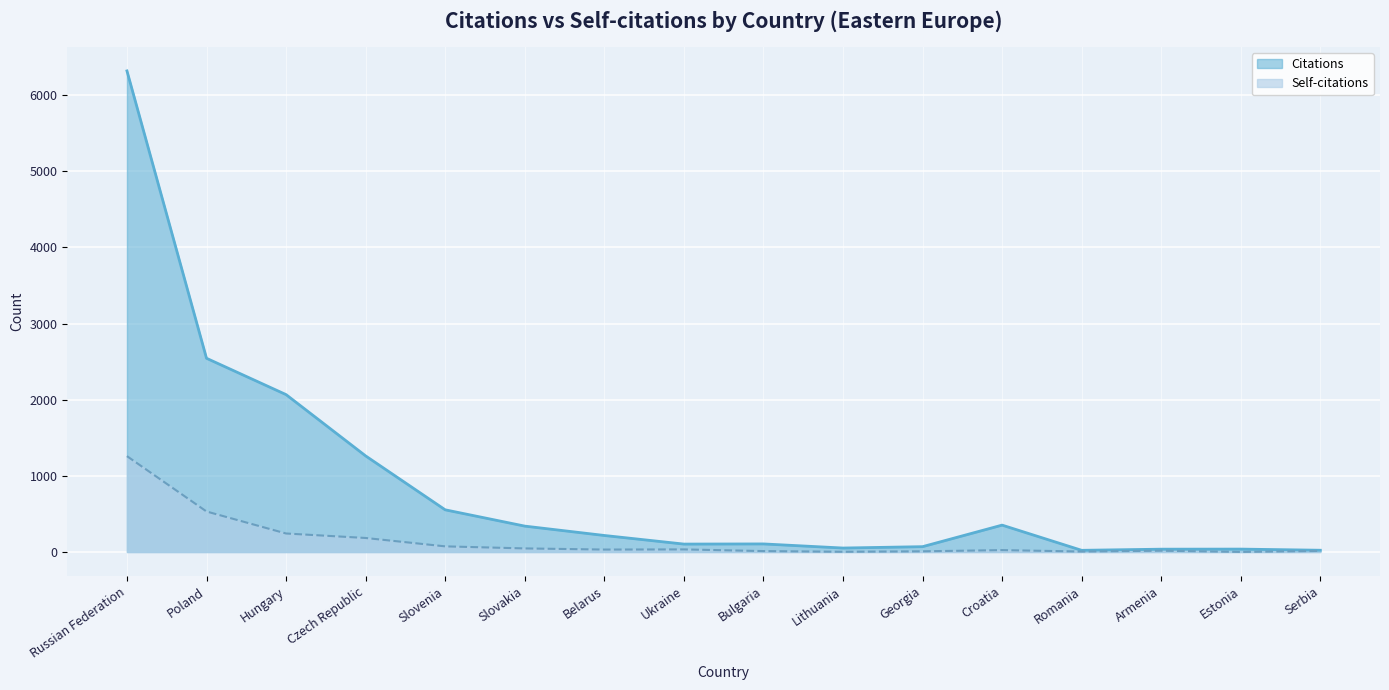

What is the label of the 15th point from the right?

Poland